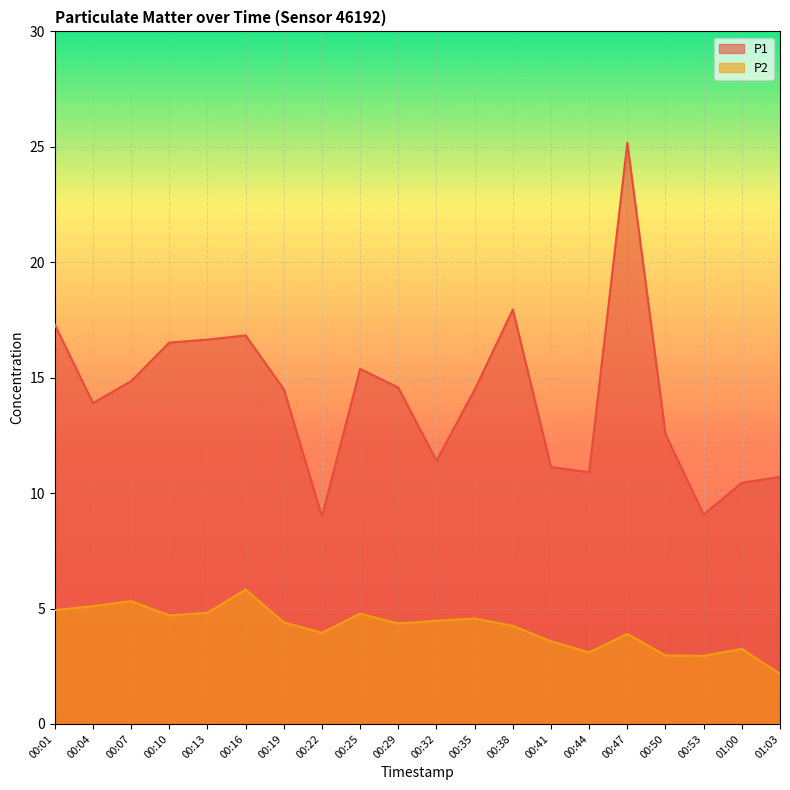

At which category does the chart reach its peak across all series?

00:47